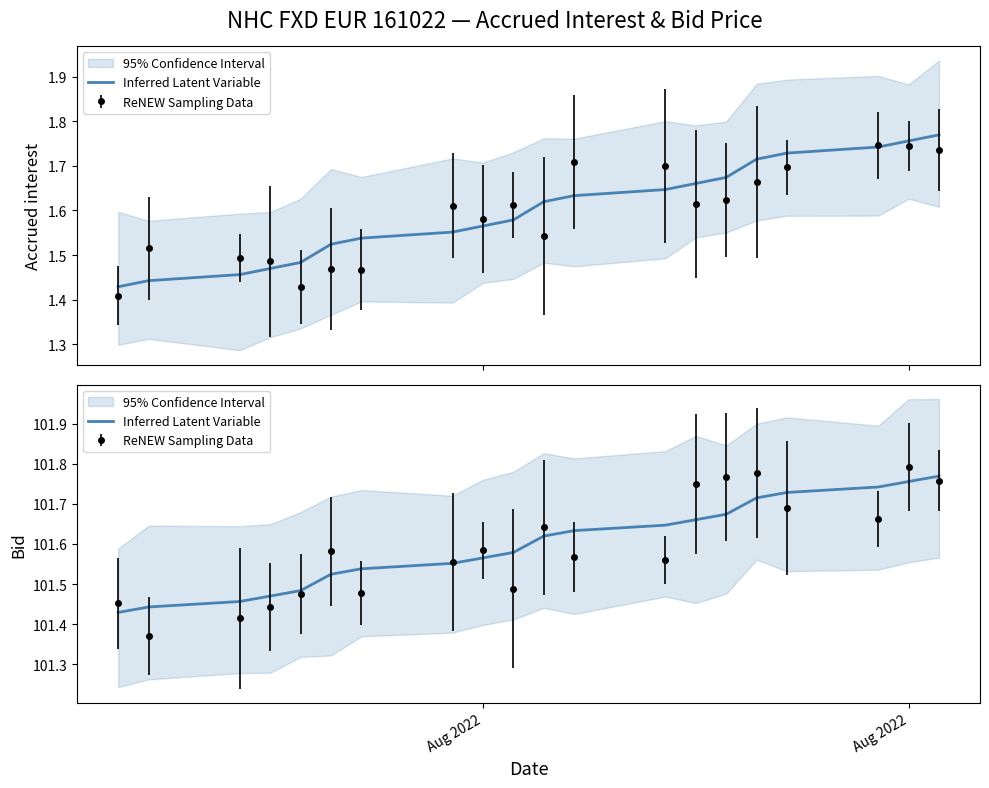

At which category does the chart reach its minimum across all series?

Aug 2022